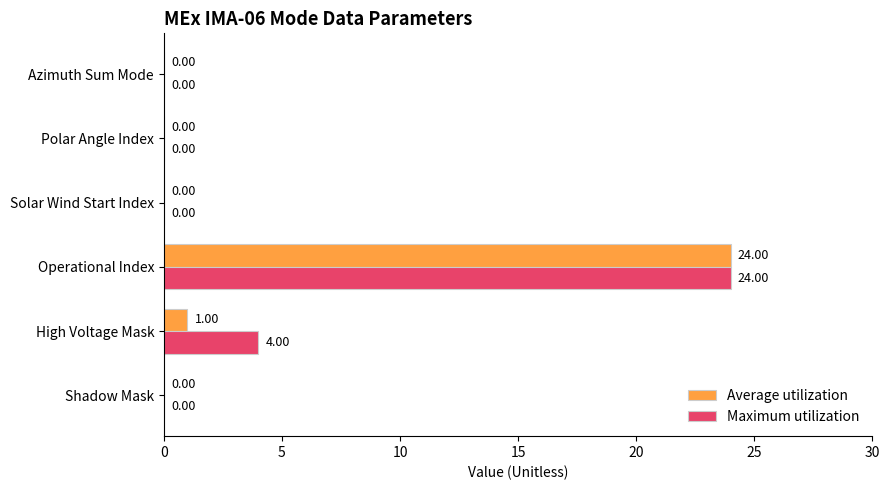

Which series has the largest total across all categories?

Maximum utilization